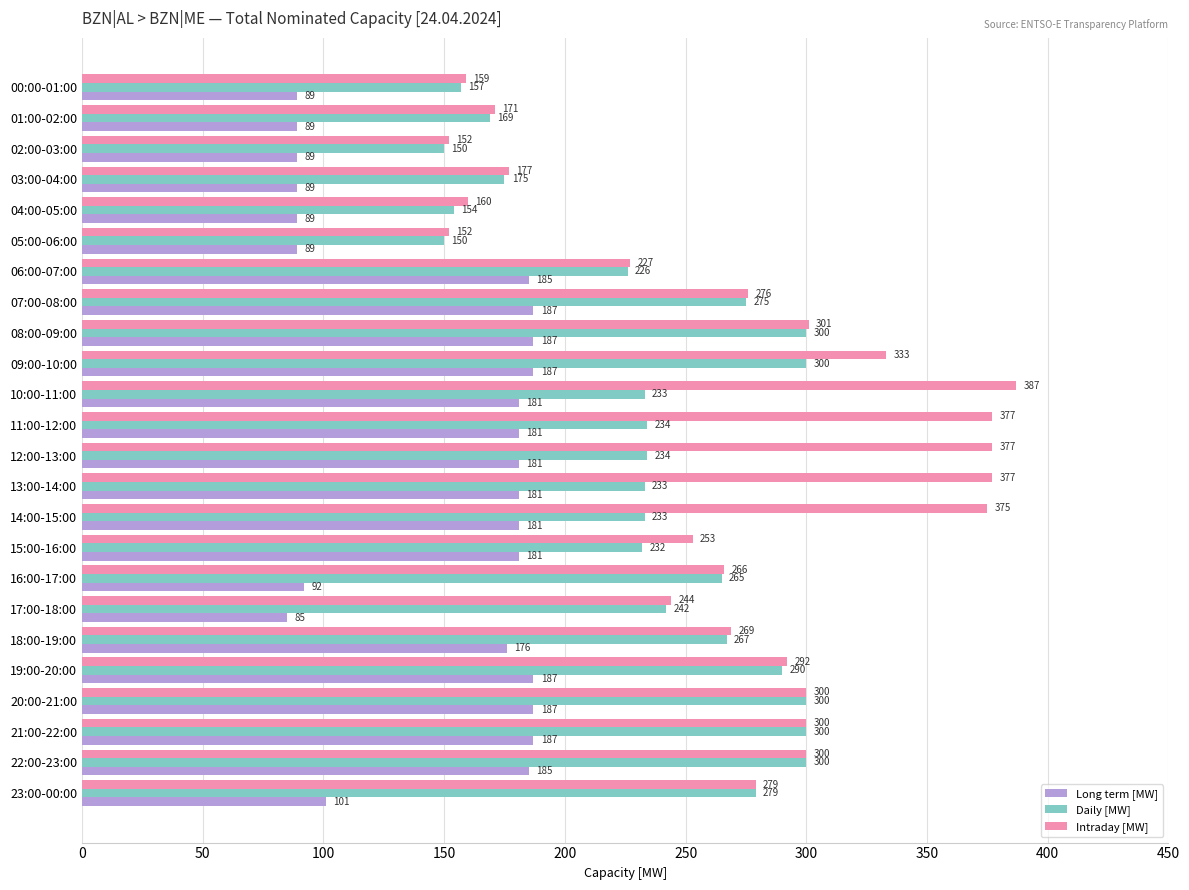

Which series has the largest total across all categories?

Intraday [MW]